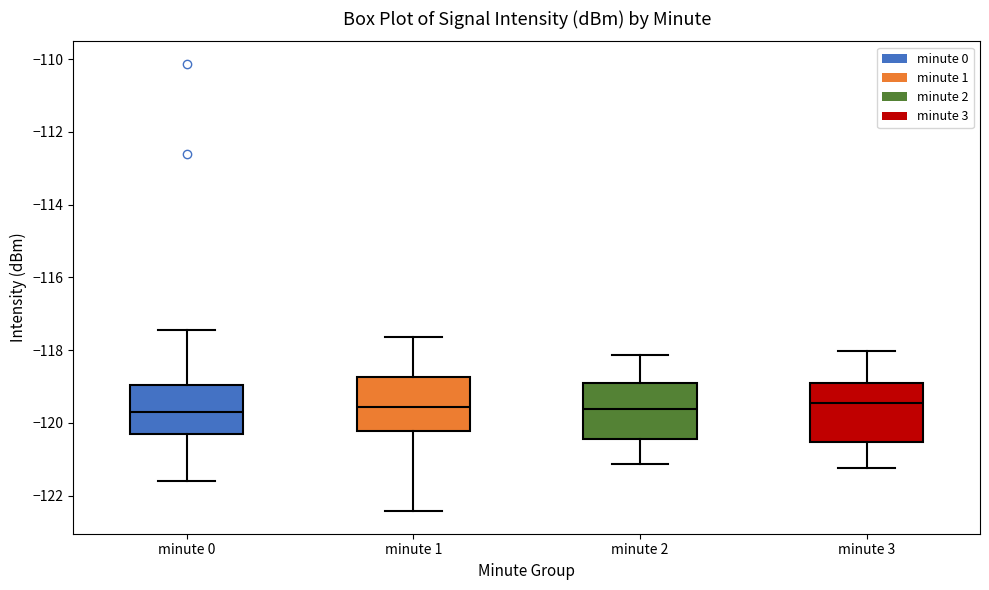

Reading left to right, read every box against the y-axis: the position of its median line, the range the box covers, and the ends of its whiskers. The values are not printed on the chart, so give them approximately, as read against the axis.

minute 0: median -119.8, box -120.4 to -119.0, whiskers -121.6 to -117.4
minute 1: median -119.6, box -120.2 to -118.8, whiskers -122.4 to -117.6
minute 2: median -119.6, box -120.4 to -118.8, whiskers -121.2 to -118.2
minute 3: median -119.4, box -120.6 to -119.0, whiskers -121.2 to -118.0